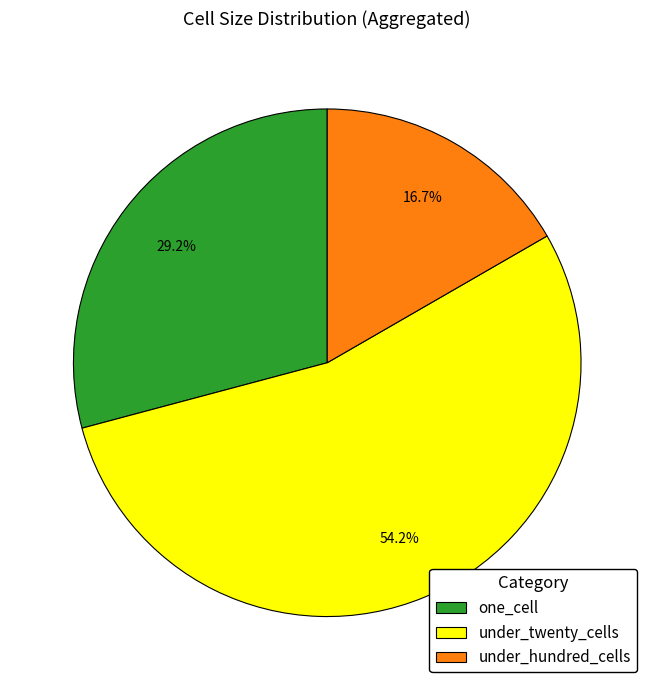

Which has a higher value, under_twenty_cells or under_hundred_cells?

under_twenty_cells